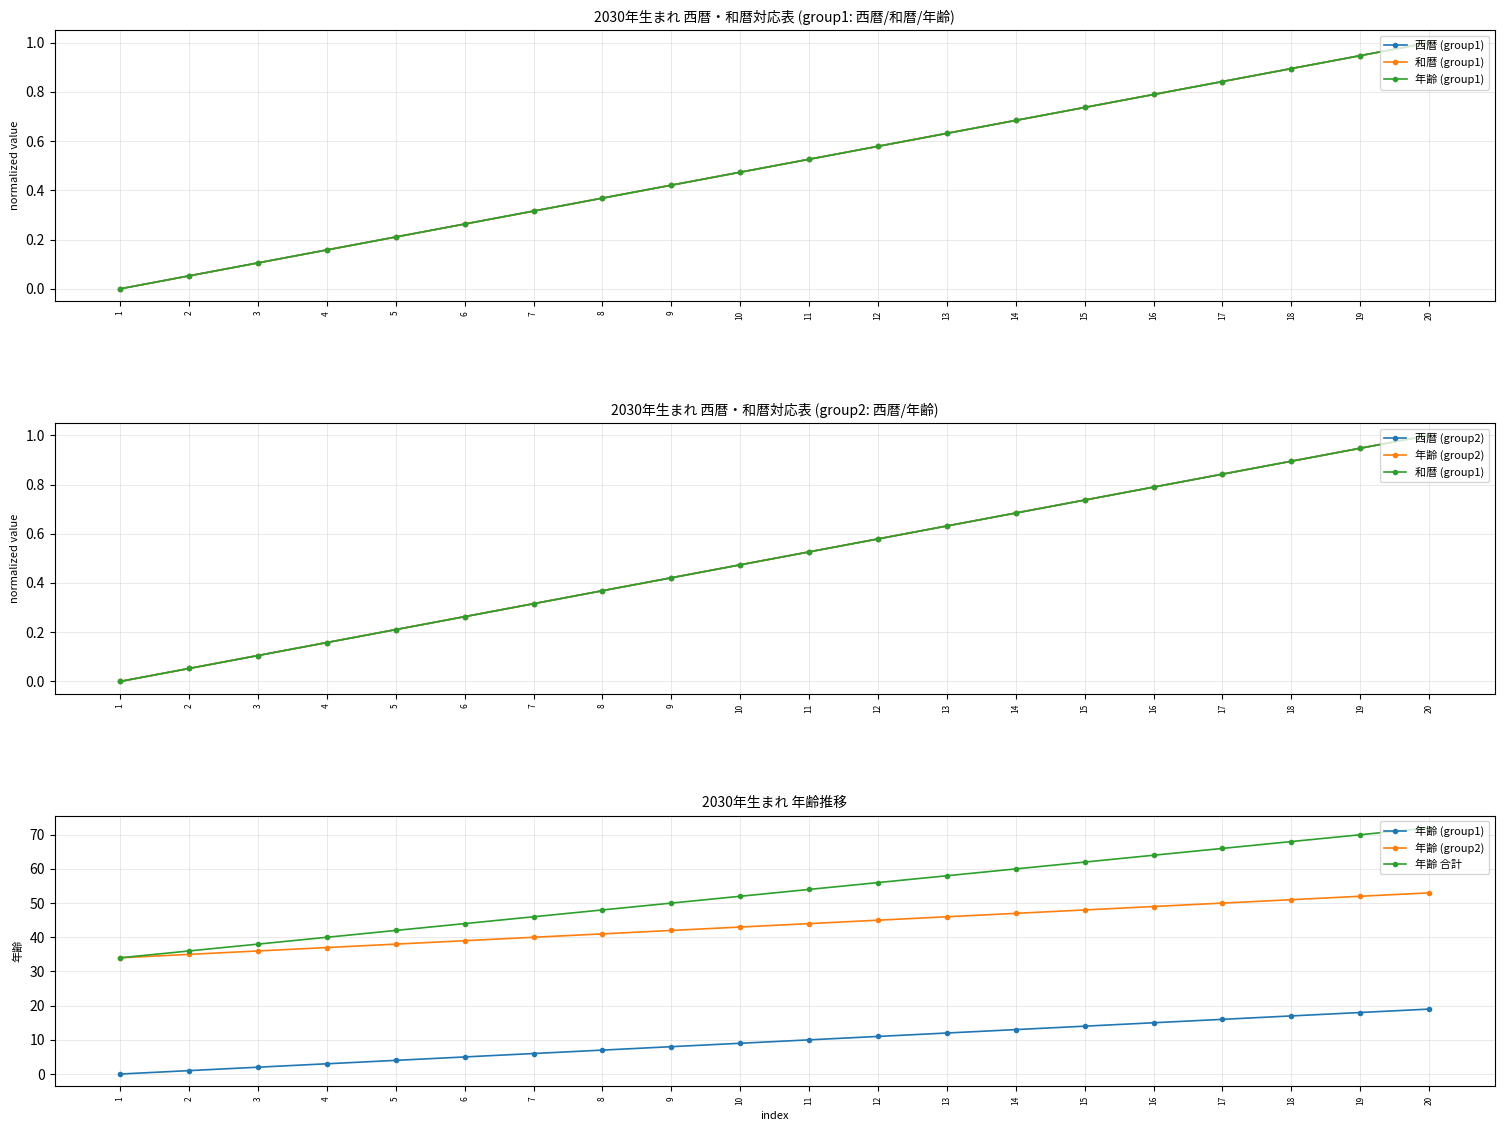

The value of 和暦 (group1) at 8 is 0.4. True or false?

True